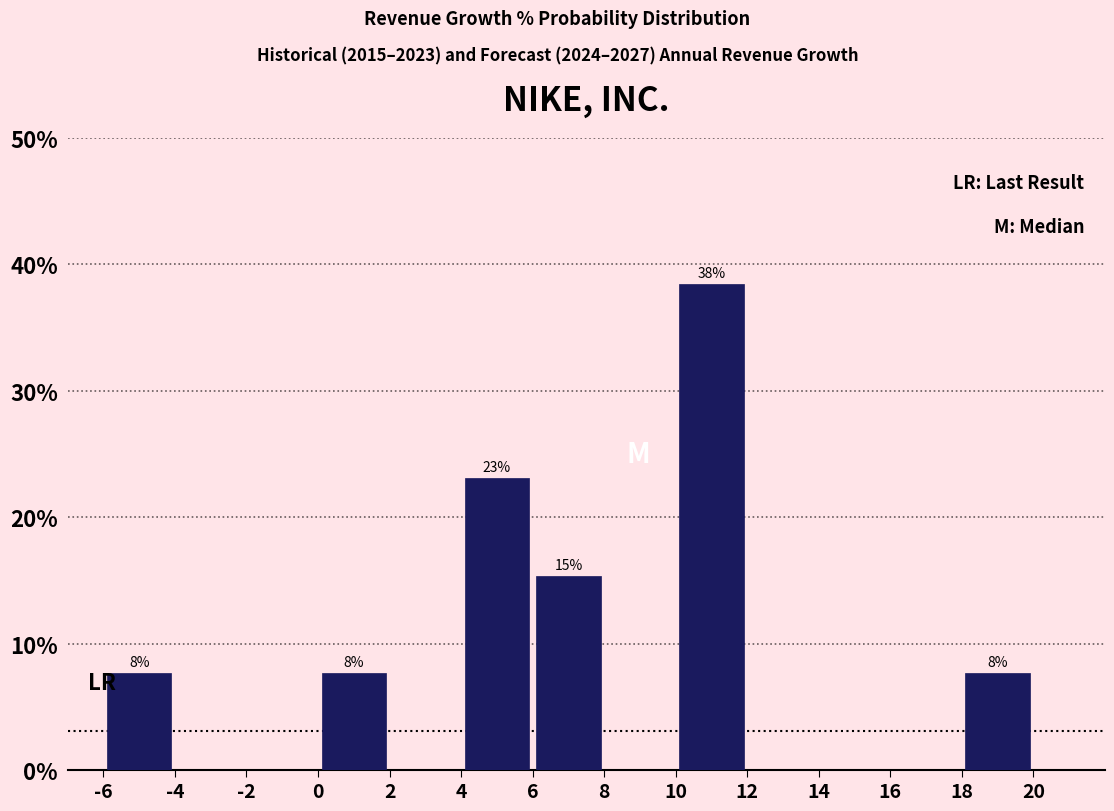

Over which range of the x-axis is the bar tallest?

10 to 12